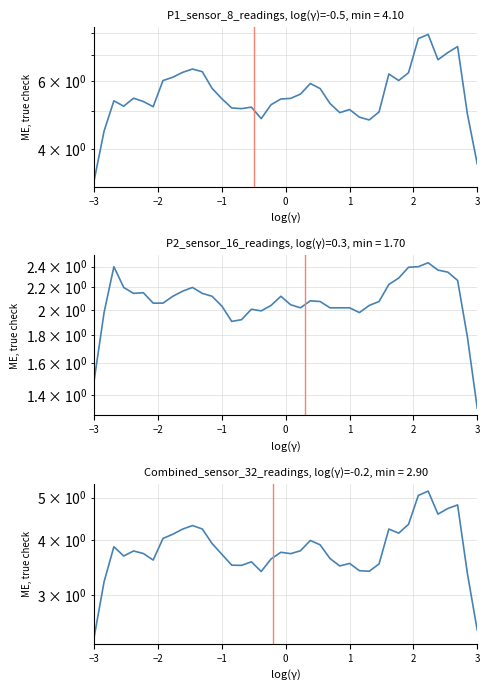

How many distinct data groups are displayed?

3